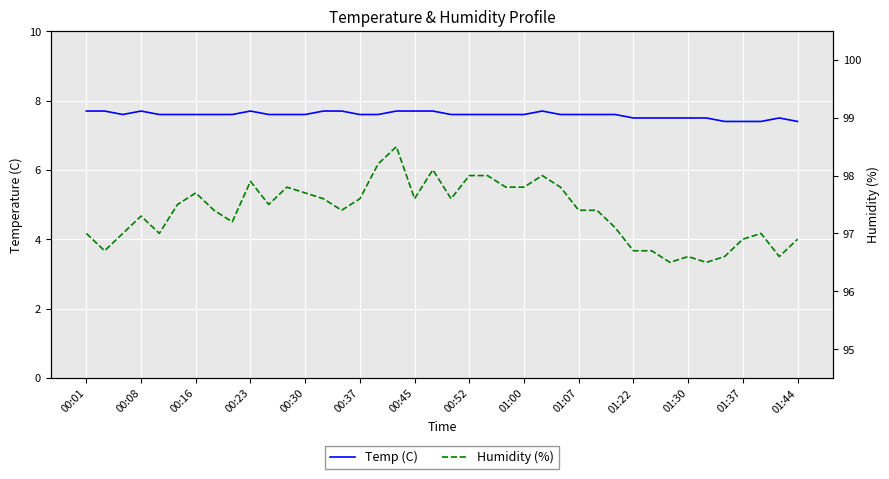

How many data points does each series have?

40